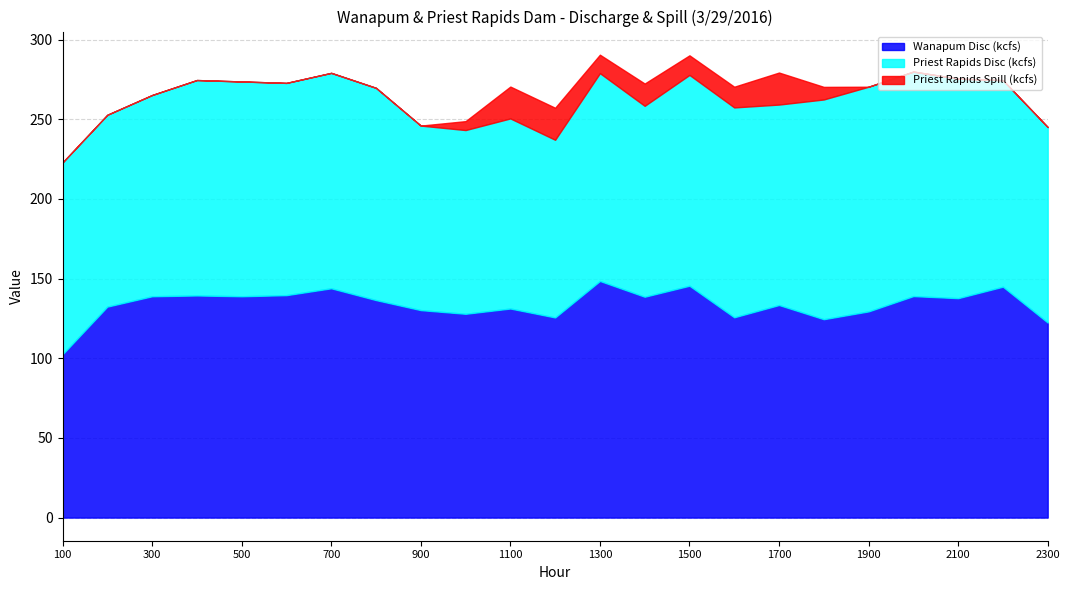

Does the chart display data point markers on the line(s)?

No